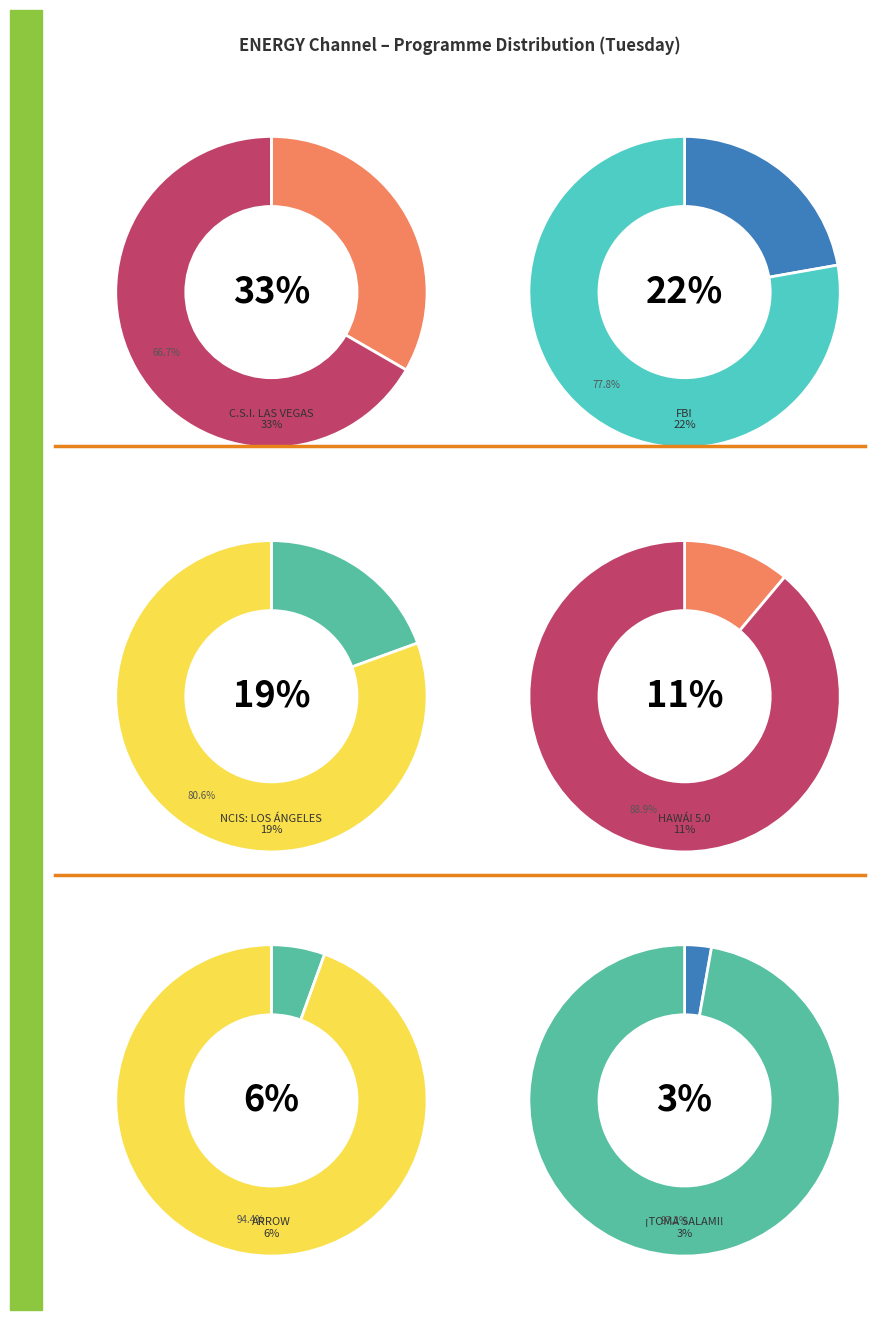

To the nearest percent, what percentage of the pie is C.S.I. LAS VEGAS?

33%